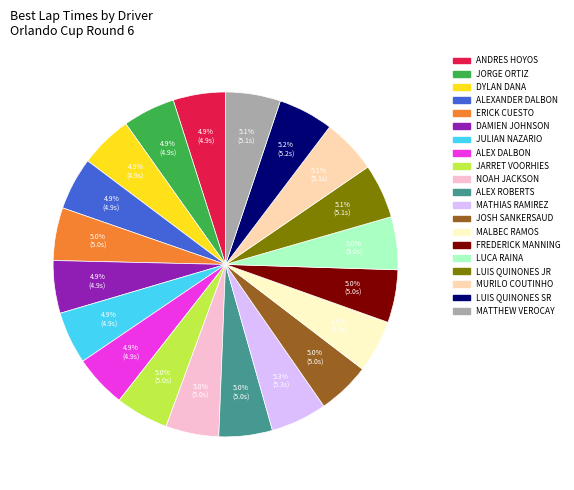

Is there a majority slice in this chart?

No